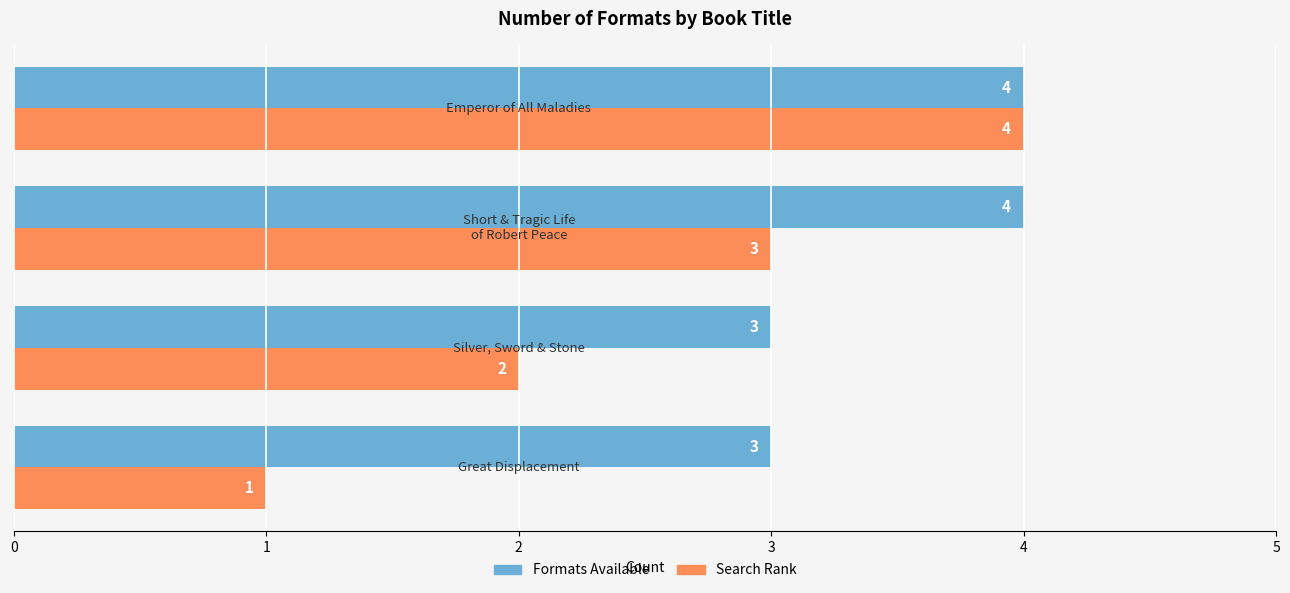

What are all the series names shown in the legend?

Formats Available, Search Rank